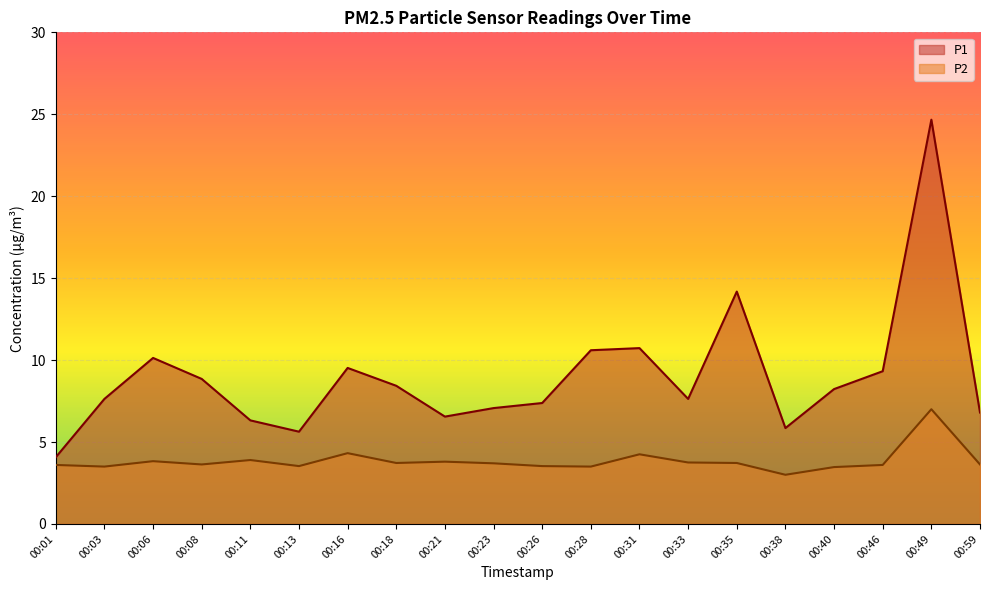

How many interior local valleys does the P2 series have?

6